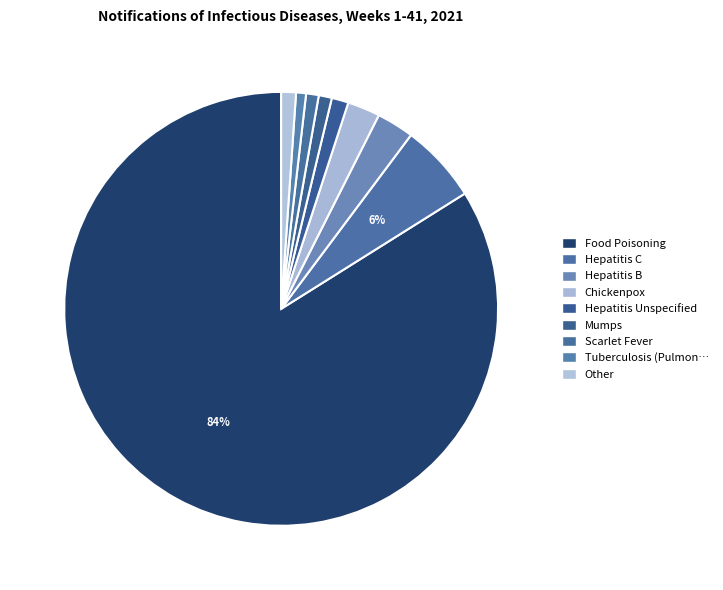

Count the number of slices in the pie.

9